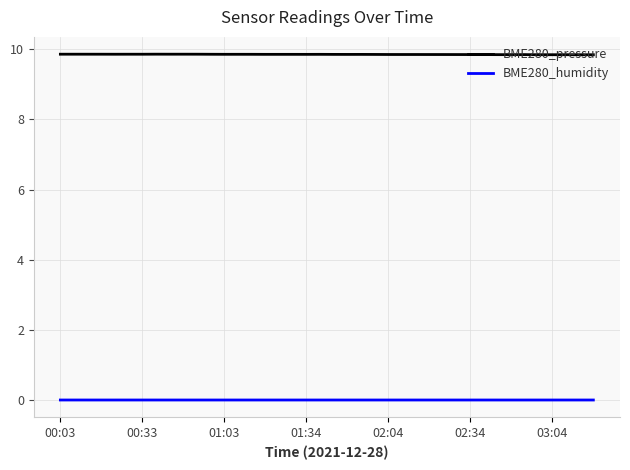

Rank the series by their average value, from lowest to highest.

BME280_humidity, BME280_pressure